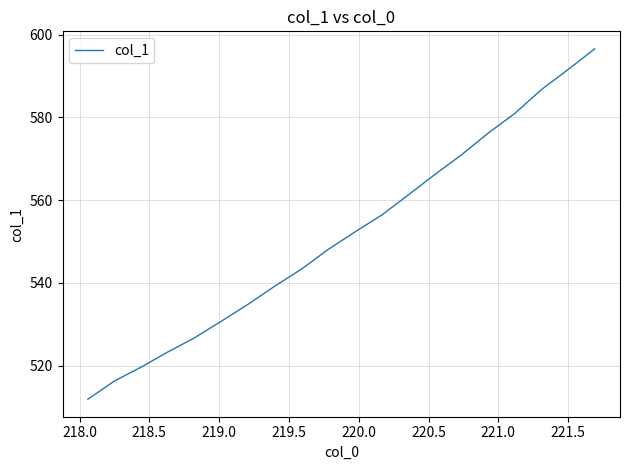

What is the difference between the maximum and minimum values?

84.7